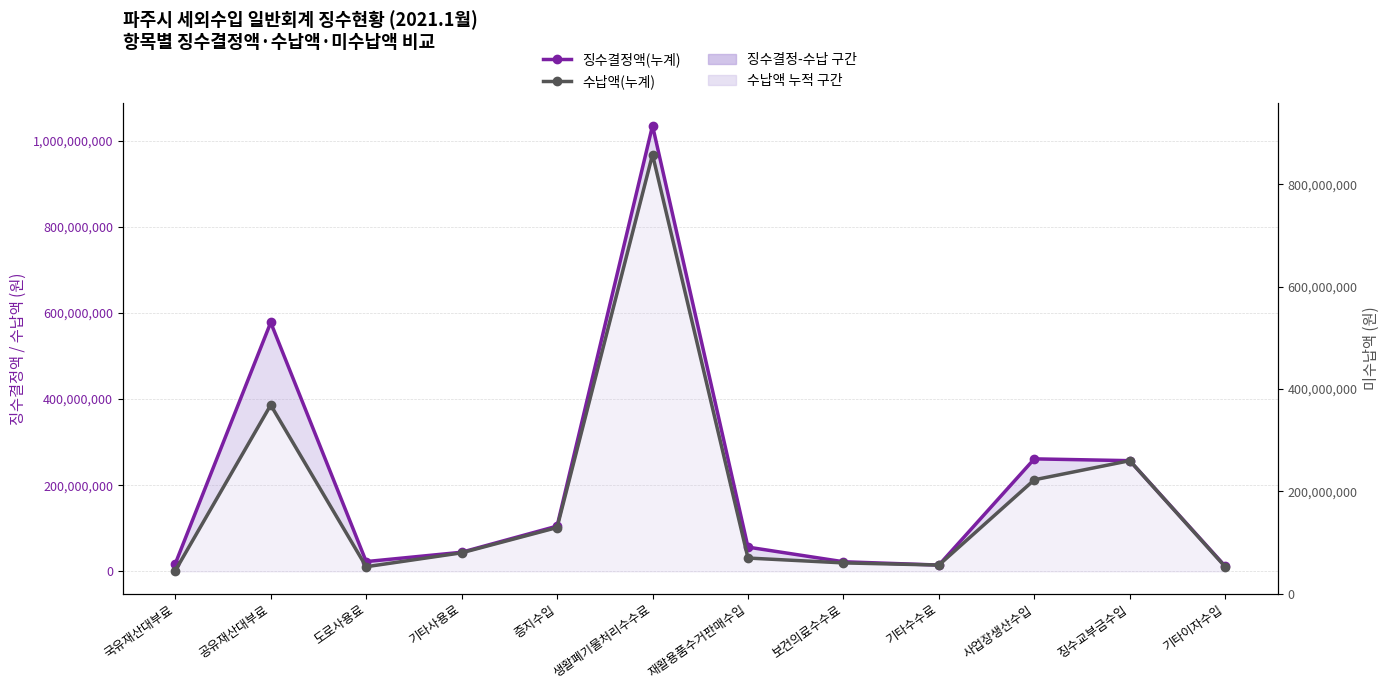

Between 기타수수료 and 도로사용료, which is larger?

도로사용료